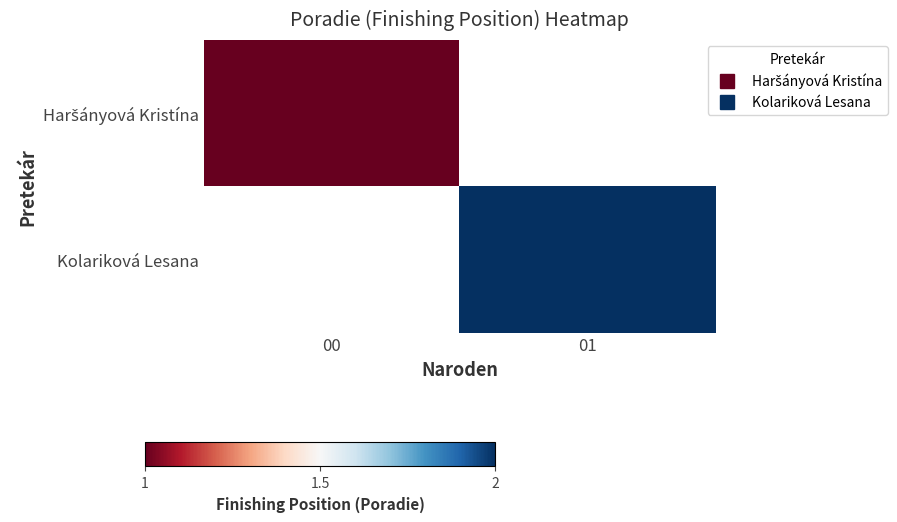

At how many categories does at least one series exceed 1?

1